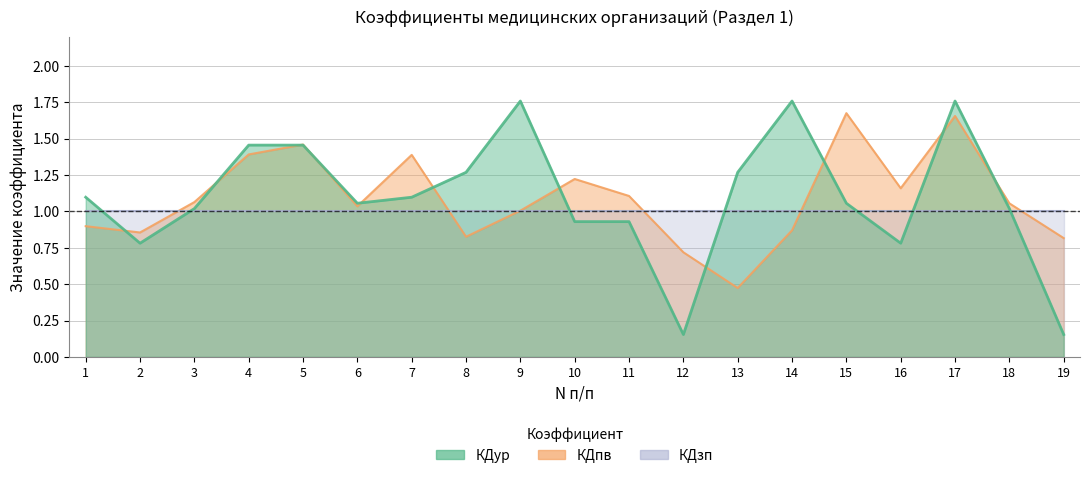

At which label is КДпв closest to 1?

9